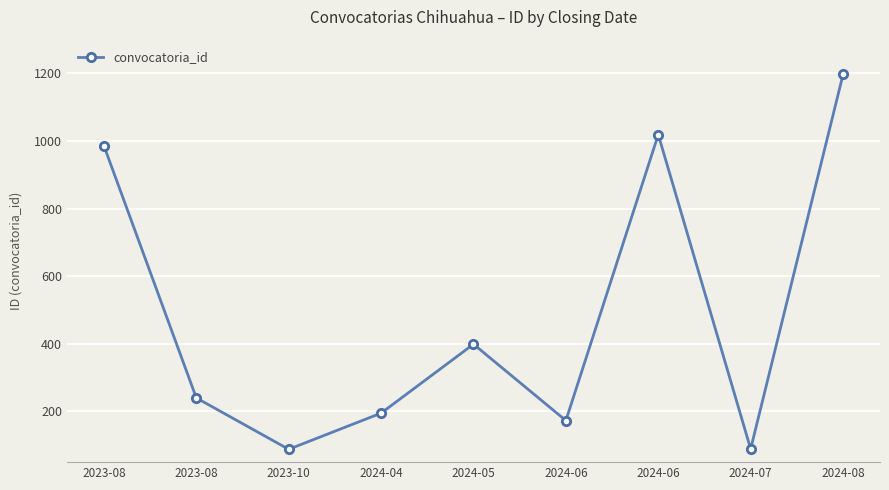

Is this an area chart (filled region under the line)?

No